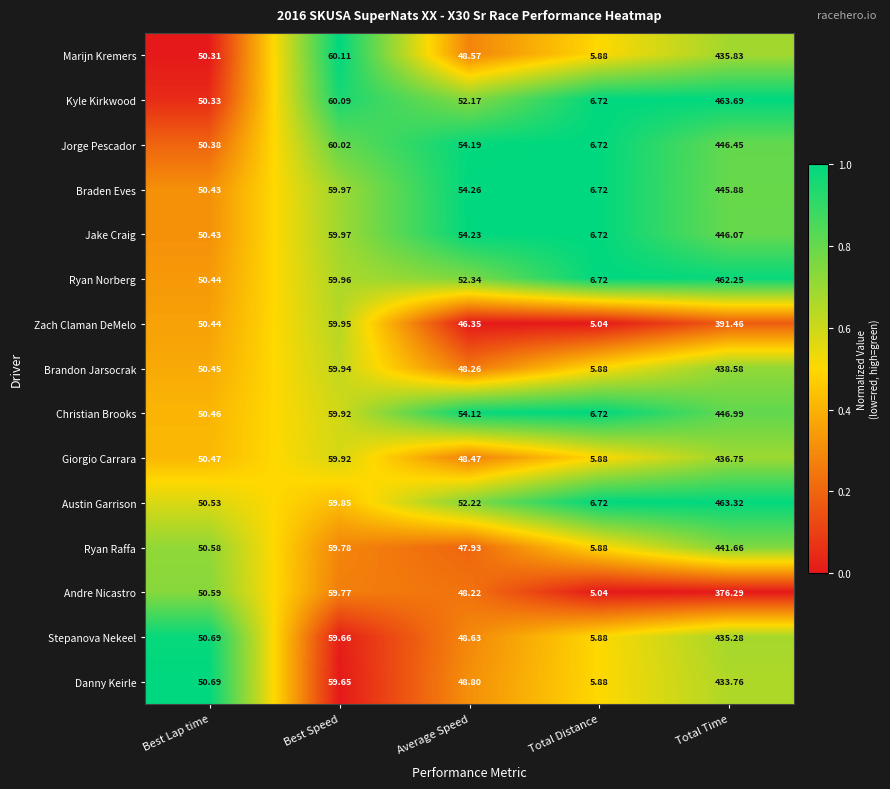

List the series in order of their peak value, highest first.

Kyle Kirkwood, Austin Garrison, Ryan Norberg, Christian Brooks, Jorge Pescador, Jake Craig, Braden Eves, Ryan Raffa, Brandon Jarsocrak, Giorgio Carrara, Marijn Kremers, Stepanova Nekeel, Danny Keirle, Zach Claman DeMelo, Andre Nicastro